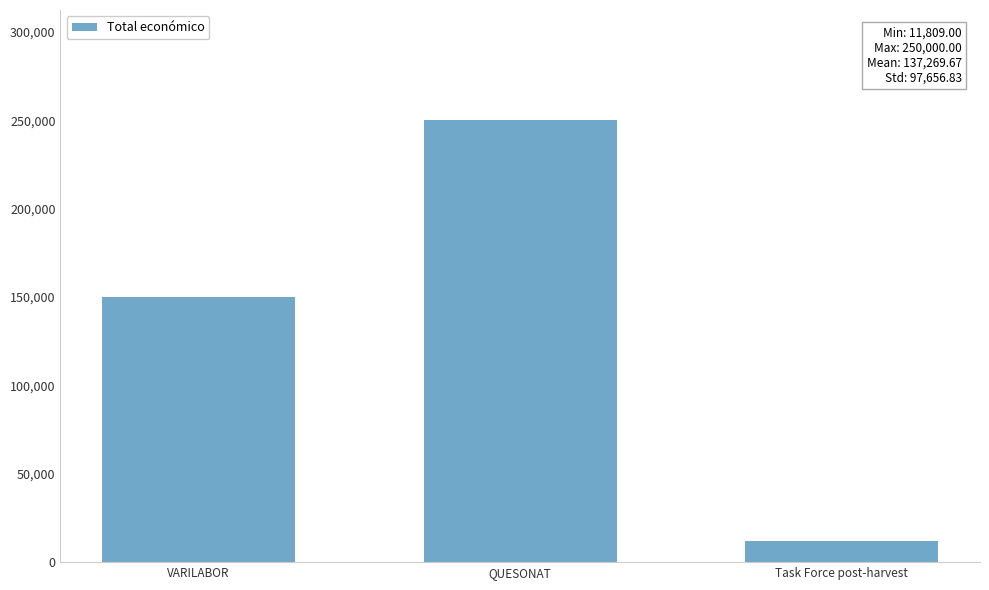

What is the average value?

137270